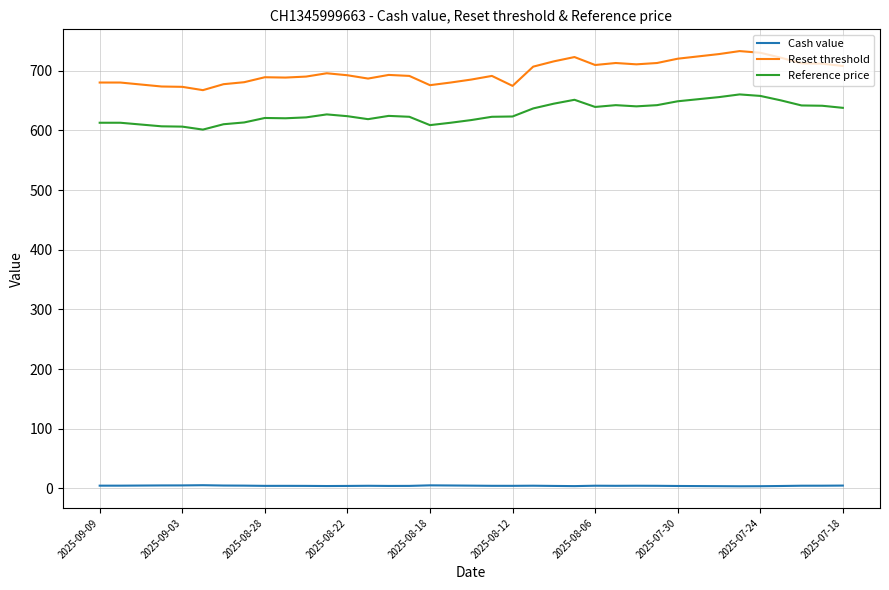

Which series has the widest spread of values?

Reset threshold